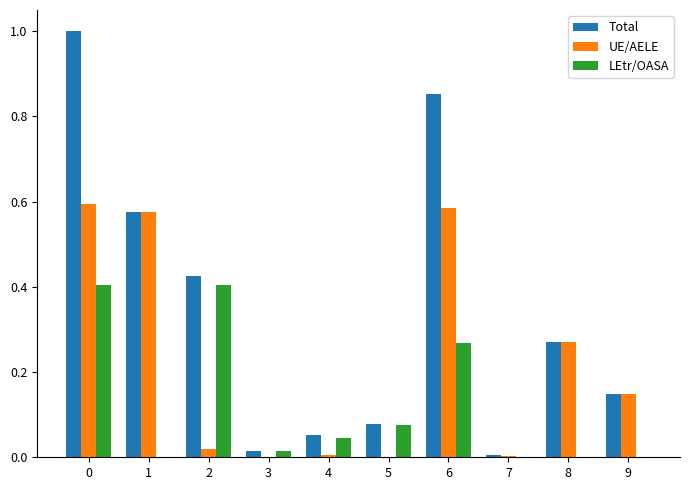

What is the greatest value displayed?

1.0